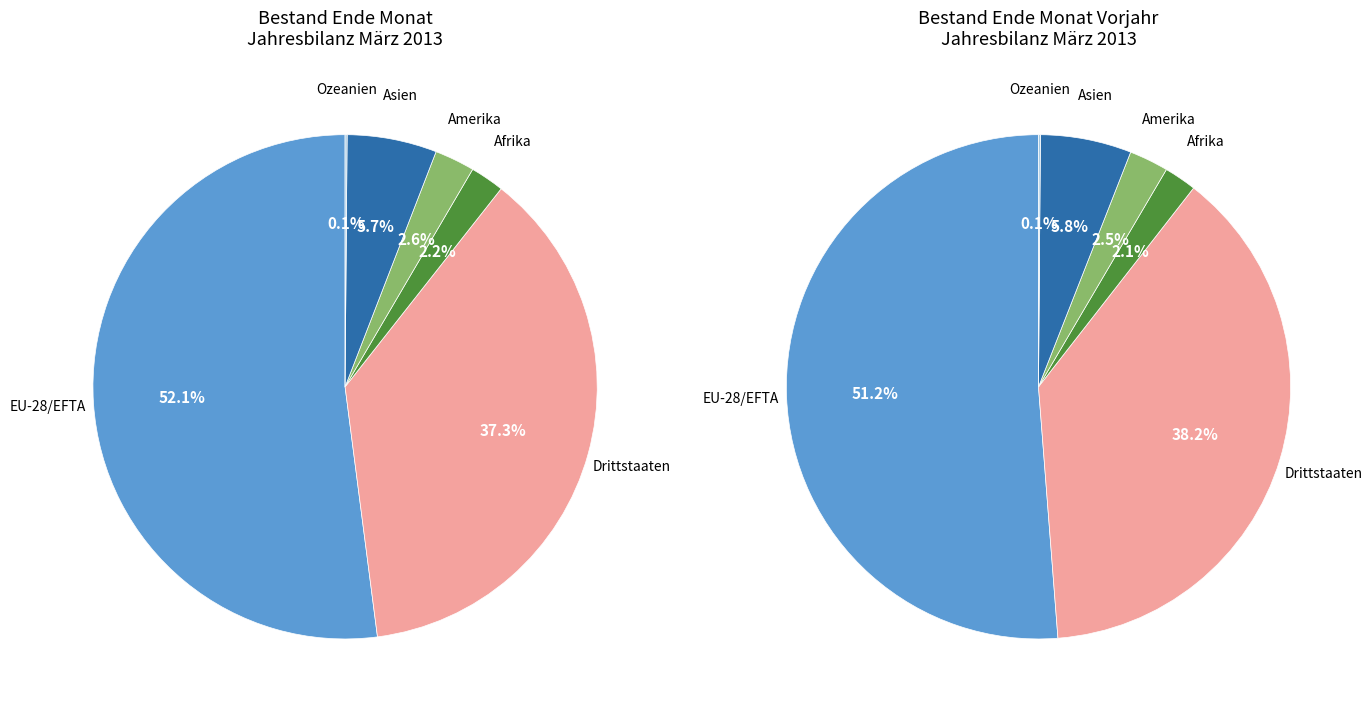

Does EU-28/EFTA represent more than half of the total?

Yes